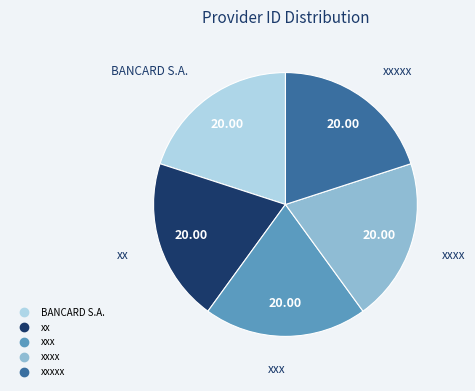

Is there any slice that represents more than half of the pie?

No